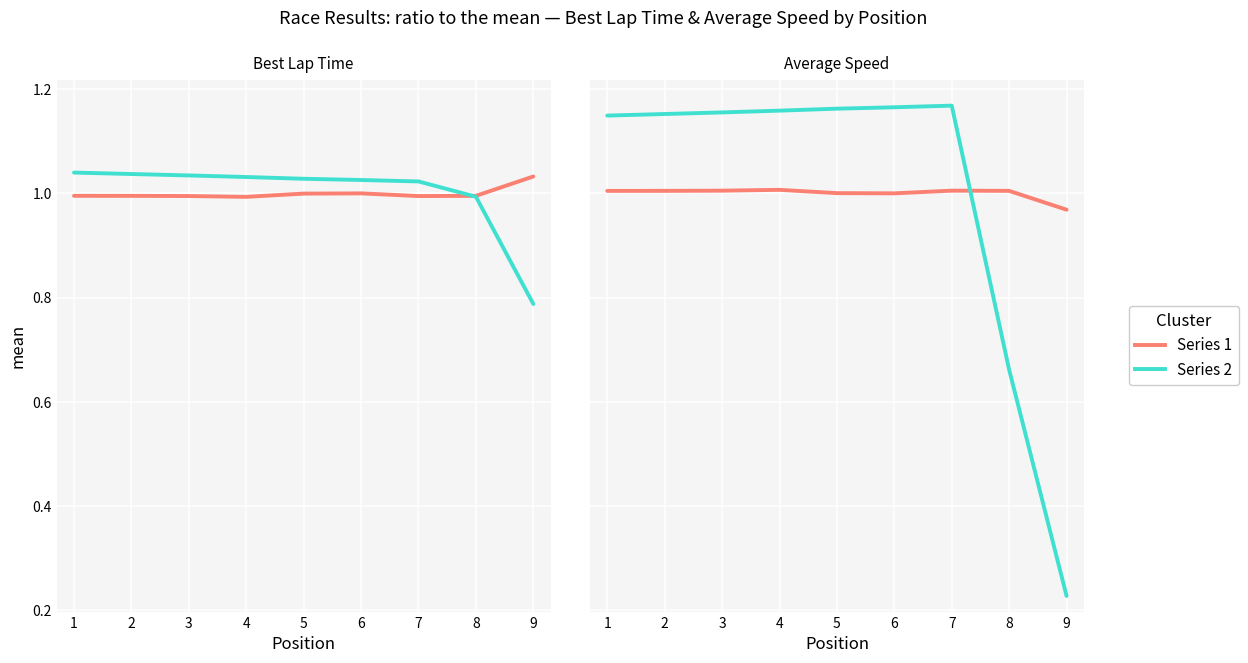

The Average Speed series shows 0.4 at 9. True or false?

False